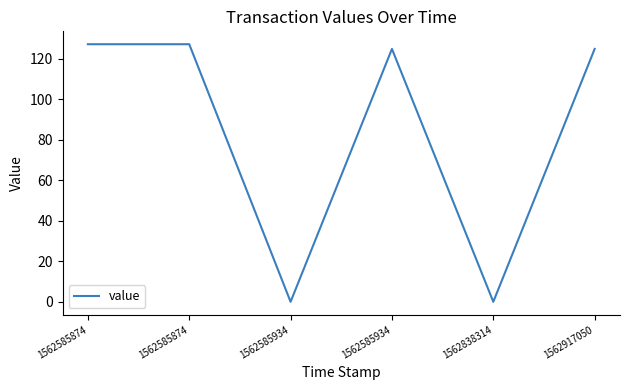

The chart shows a value of 124.9 at 1562917050. True or false?

True